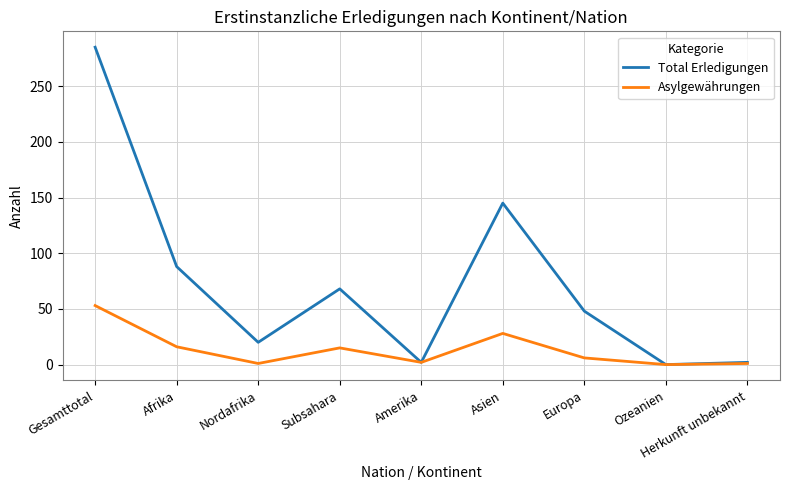

List the series in order of their overall mean, lowest first.

Asylgewährungen, Total Erledigungen